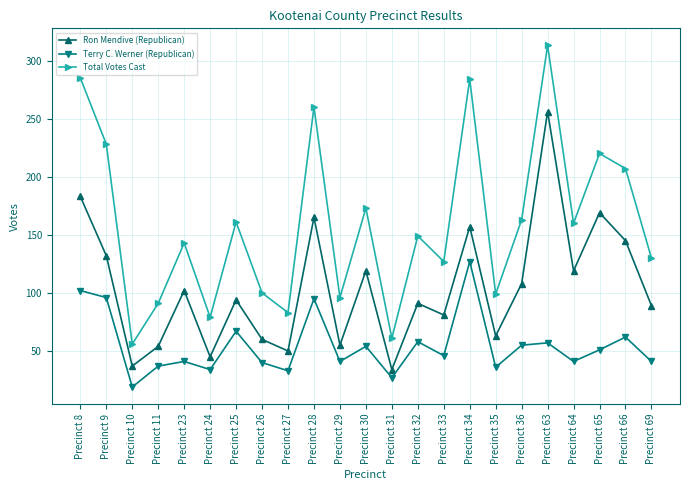

True or false: Total Votes Cast has more than 1 interior local peaks.

True